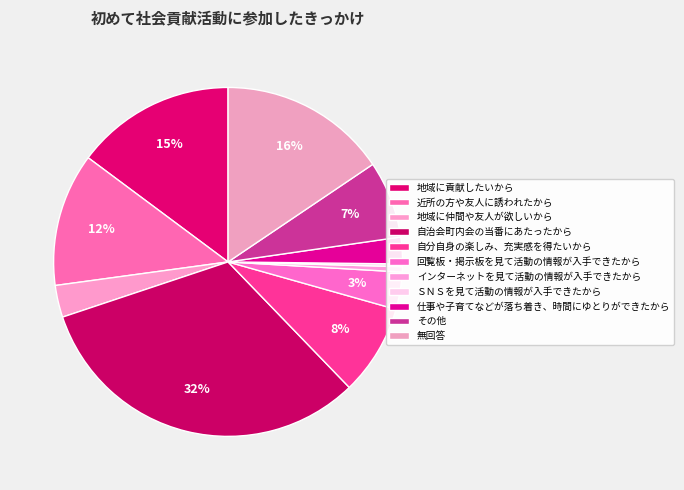

Which category has the smallest portion of the pie?

ＳＮＳを見て活動の情報が入手できたから